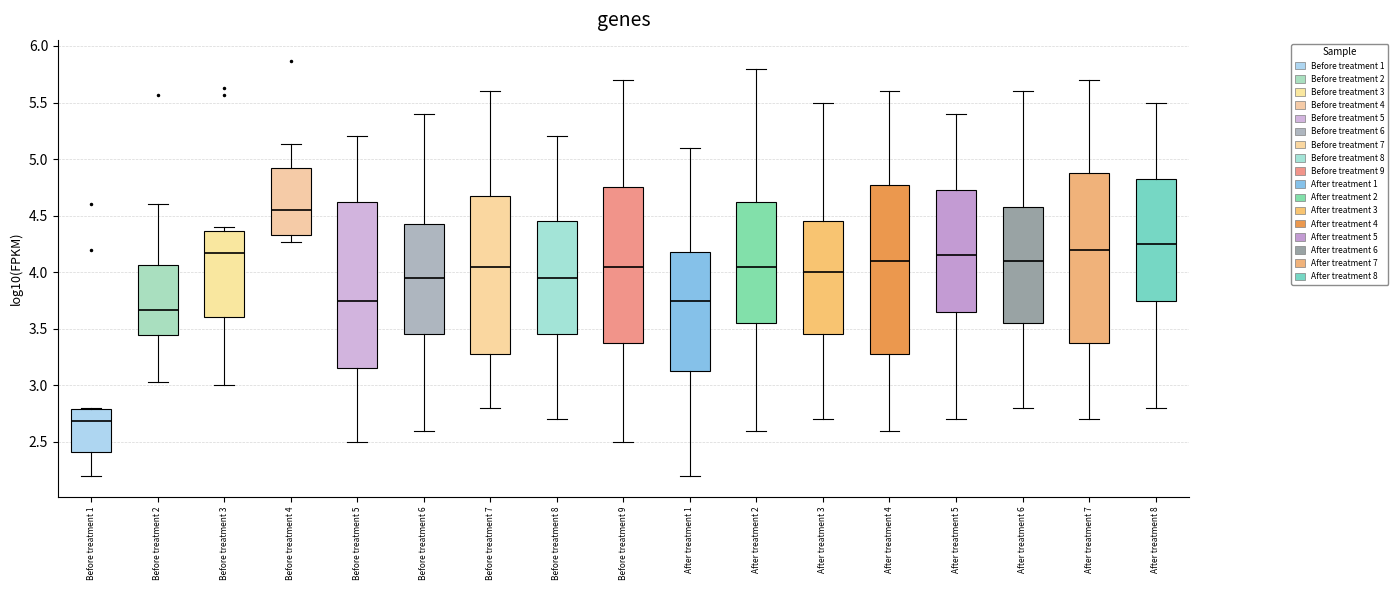

Reading left to right, read every box against the y-axis: the position of its median line, the range the box covers, and the ends of its whiskers. The values are not printed on the chart, so give them approximately, as read against the axis.

Before treatment 1: median 2.70, box 2.40 to 2.80, whiskers 2.20 to 2.80
Before treatment 2: median 3.65, box 3.45 to 4.05, whiskers 3.05 to 4.60
Before treatment 3: median 4.15, box 3.60 to 4.35, whiskers 3.00 to 4.40
Before treatment 4: median 4.55, box 4.35 to 4.90, whiskers 4.25 to 5.15
Before treatment 5: median 3.75, box 3.15 to 4.65, whiskers 2.50 to 5.20
Before treatment 6: median 3.95, box 3.45 to 4.45, whiskers 2.60 to 5.40
Before treatment 7: median 4.05, box 3.30 to 4.70, whiskers 2.80 to 5.60
Before treatment 8: median 3.95, box 3.45 to 4.45, whiskers 2.70 to 5.20
Before treatment 9: median 4.05, box 3.40 to 4.75, whiskers 2.50 to 5.70
After treatment 1: median 3.75, box 3.15 to 4.20, whiskers 2.20 to 5.10
After treatment 2: median 4.05, box 3.55 to 4.65, whiskers 2.60 to 5.80
After treatment 3: median 4.00, box 3.45 to 4.45, whiskers 2.70 to 5.50
After treatment 4: median 4.10, box 3.30 to 4.80, whiskers 2.60 to 5.60
After treatment 5: median 4.15, box 3.65 to 4.75, whiskers 2.70 to 5.40
After treatment 6: median 4.10, box 3.55 to 4.60, whiskers 2.80 to 5.60
After treatment 7: median 4.20, box 3.40 to 4.90, whiskers 2.70 to 5.70
After treatment 8: median 4.25, box 3.75 to 4.85, whiskers 2.80 to 5.50